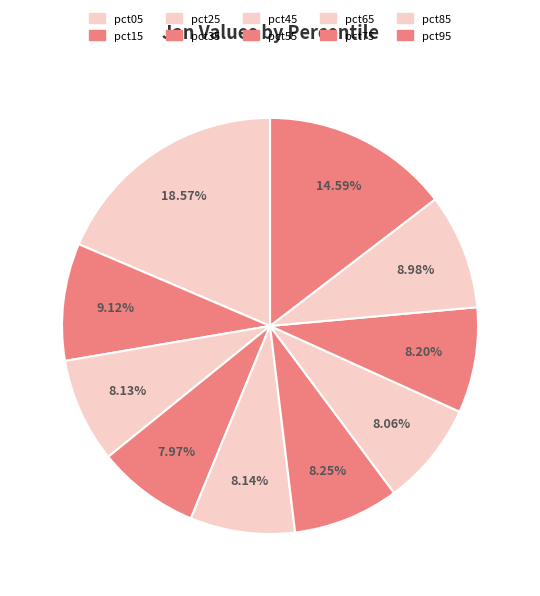

What percentage is the pct15 slice, to the nearest percent?

9%